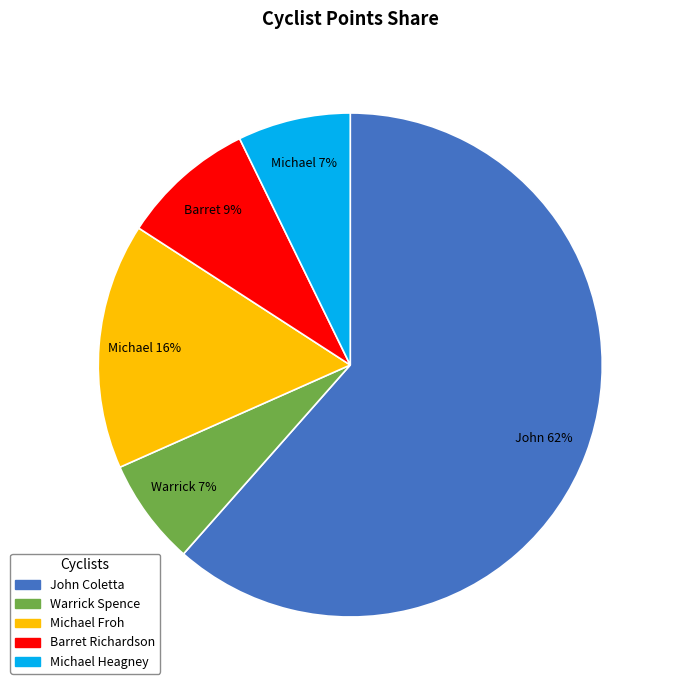

To the nearest percent, what percentage of the pie is Michael Heagney?

7%